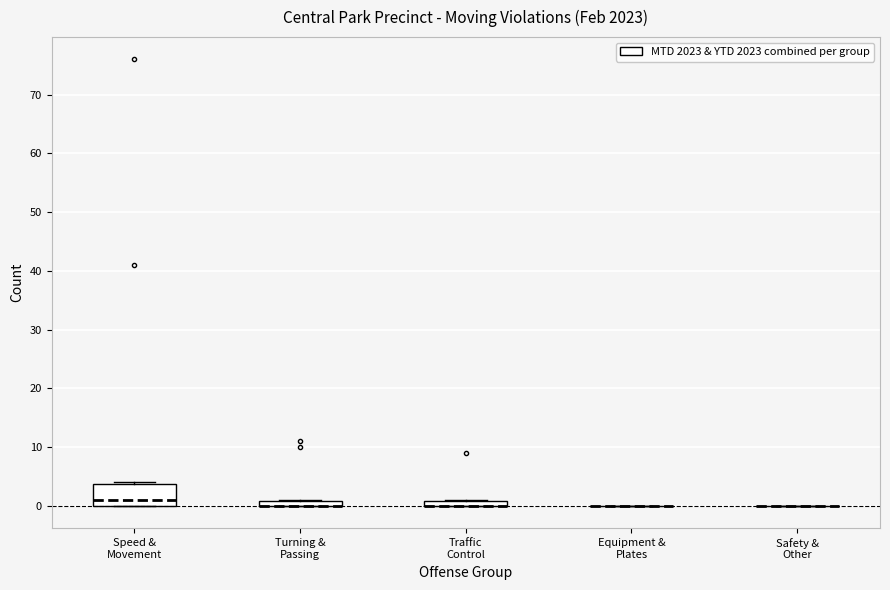

Comparing the boxes themselves (not the whiskers), which one is the tallest?

Speed & Movement